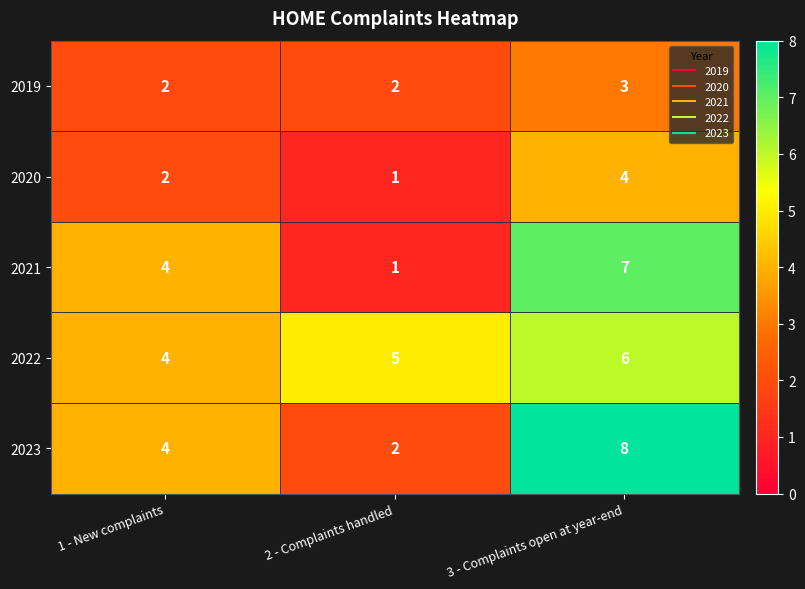

Rank the series by their maximum value, from highest to lowest.

2023, 2021, 2022, 2020, 2019